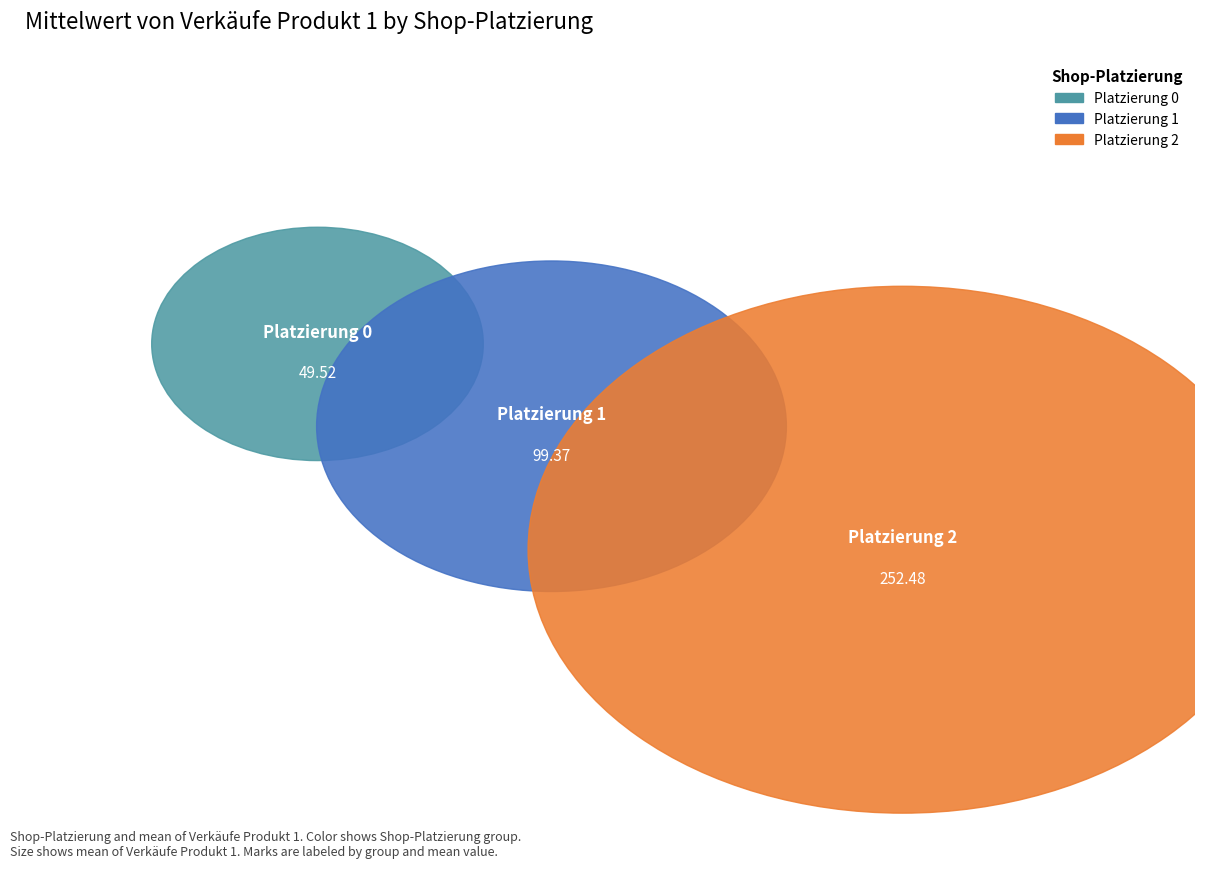

What is the change in value from 0 to 2?

+203.0